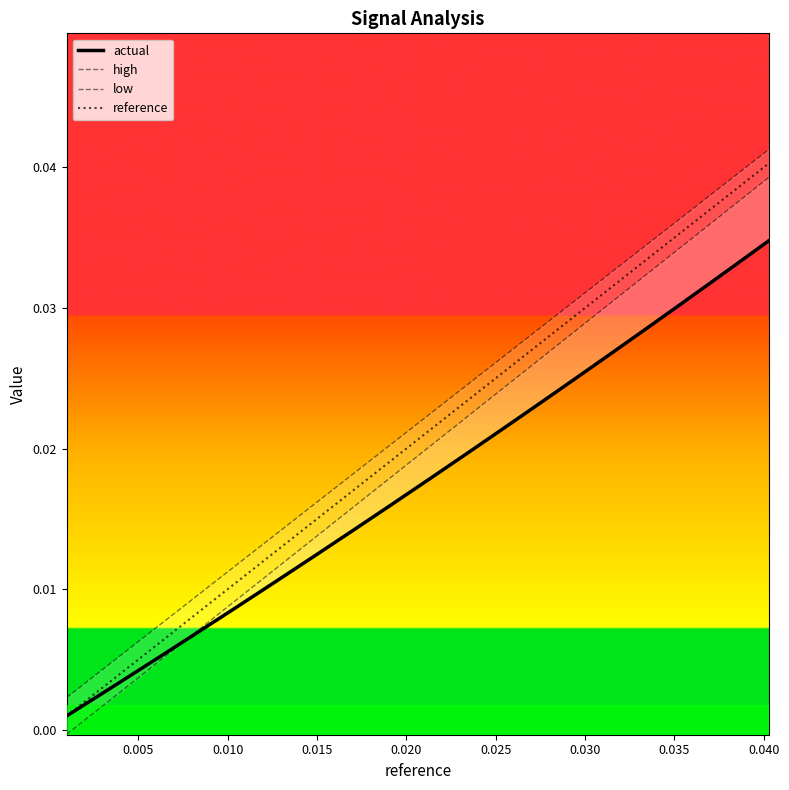

Count the number of categories in the chart.

20